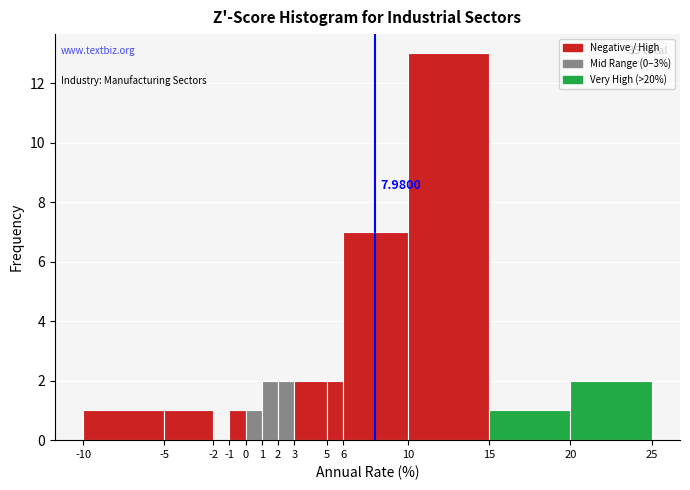

Over which range of the x-axis is the bar tallest?

10 to 15